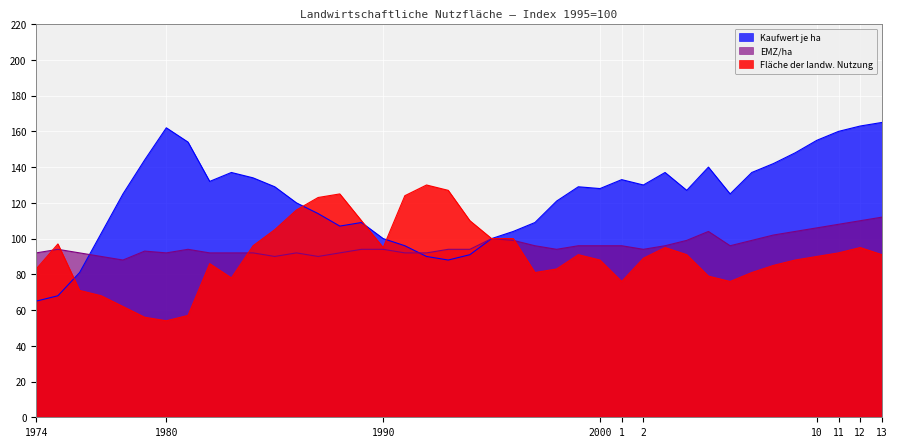

What is the difference between the Fläche der landw. Nutzung values at 5 and 77?

11